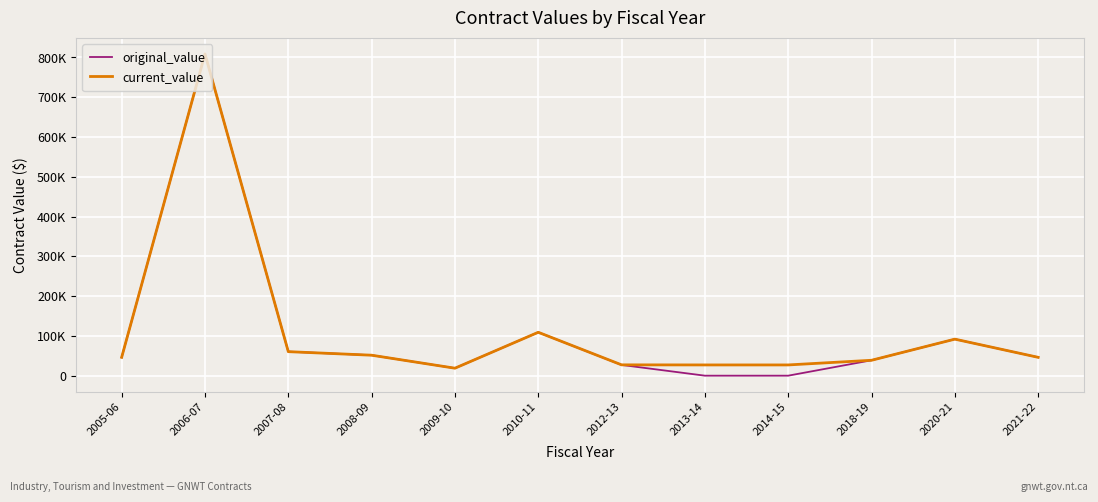

Which series changed the most between 2012-13 and 2014-15?

original_value